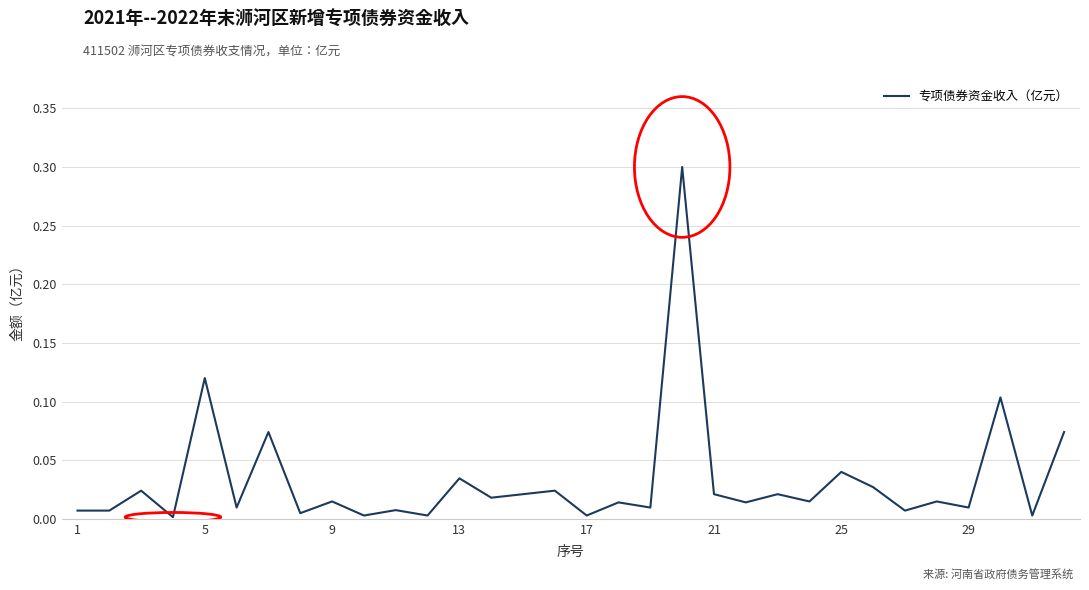

What is the difference between the maximum and minimum values?

0.3